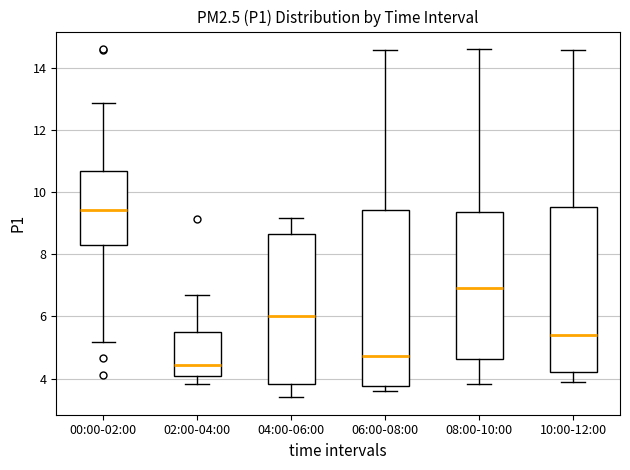

Which box has the lowest median line?

02:00-04:00